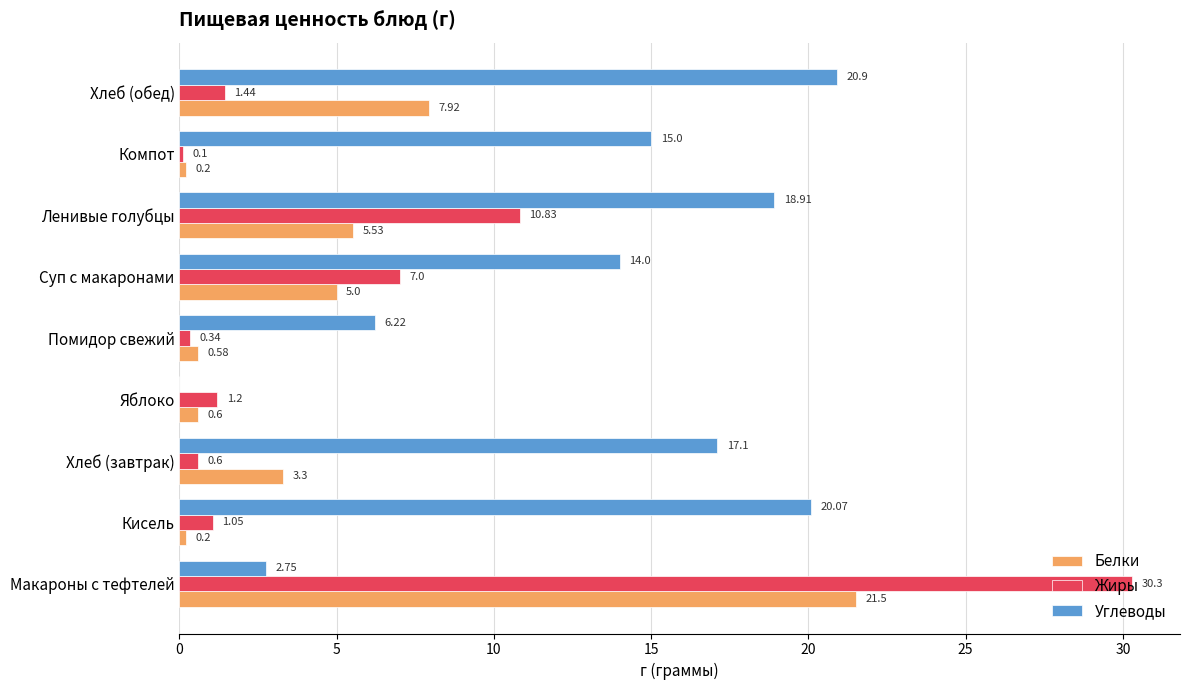

Between Суп с макаронами and Компот, which series saw the biggest shift?

Жиры